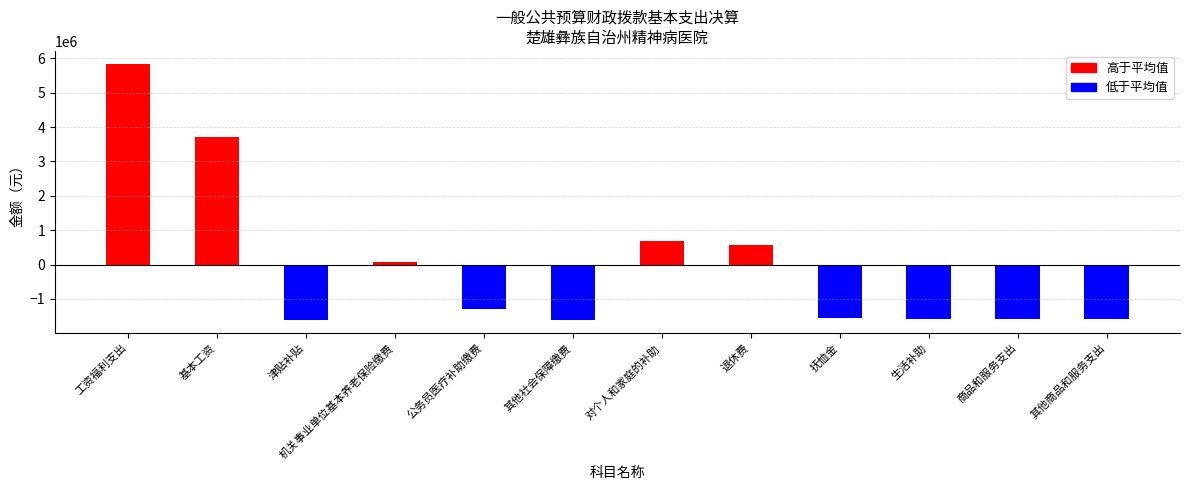

At which category does the chart reach its peak across all series?

工资福利支出